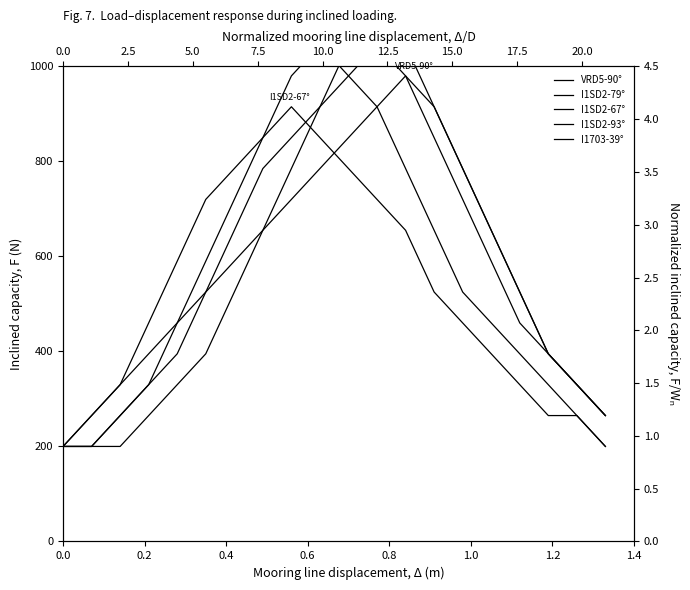

True or false: I1SD2-79° and I1SD2-67° intersect in this chart.

True